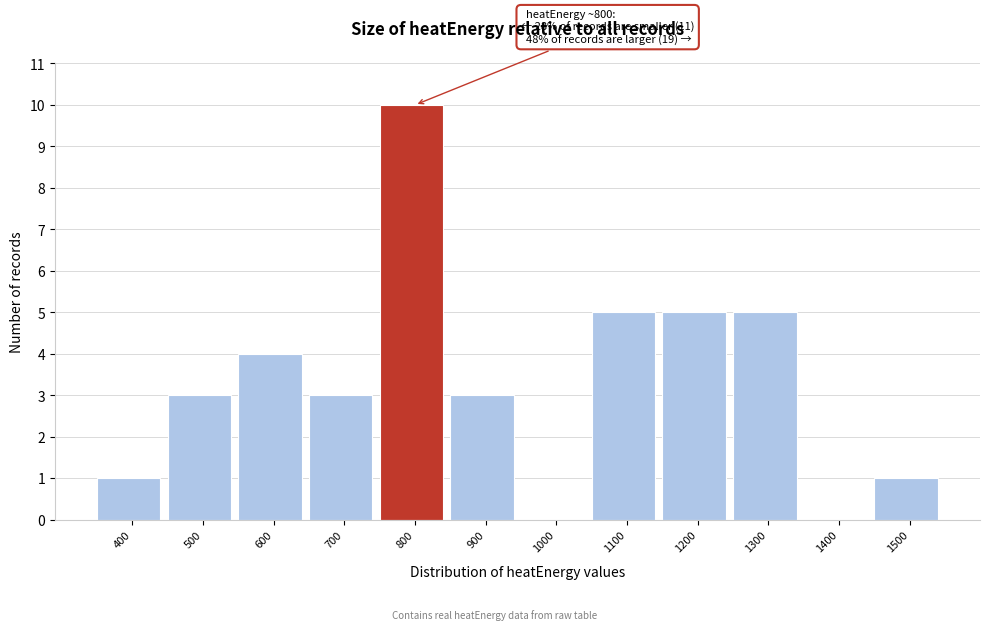

Reading left to right, list all the values displayed in this chart.

400=1	500=3	600=4	700=3	800=10	900=3	1000=0	1100=5	1200=5	1300=5	1400=0	1500=1